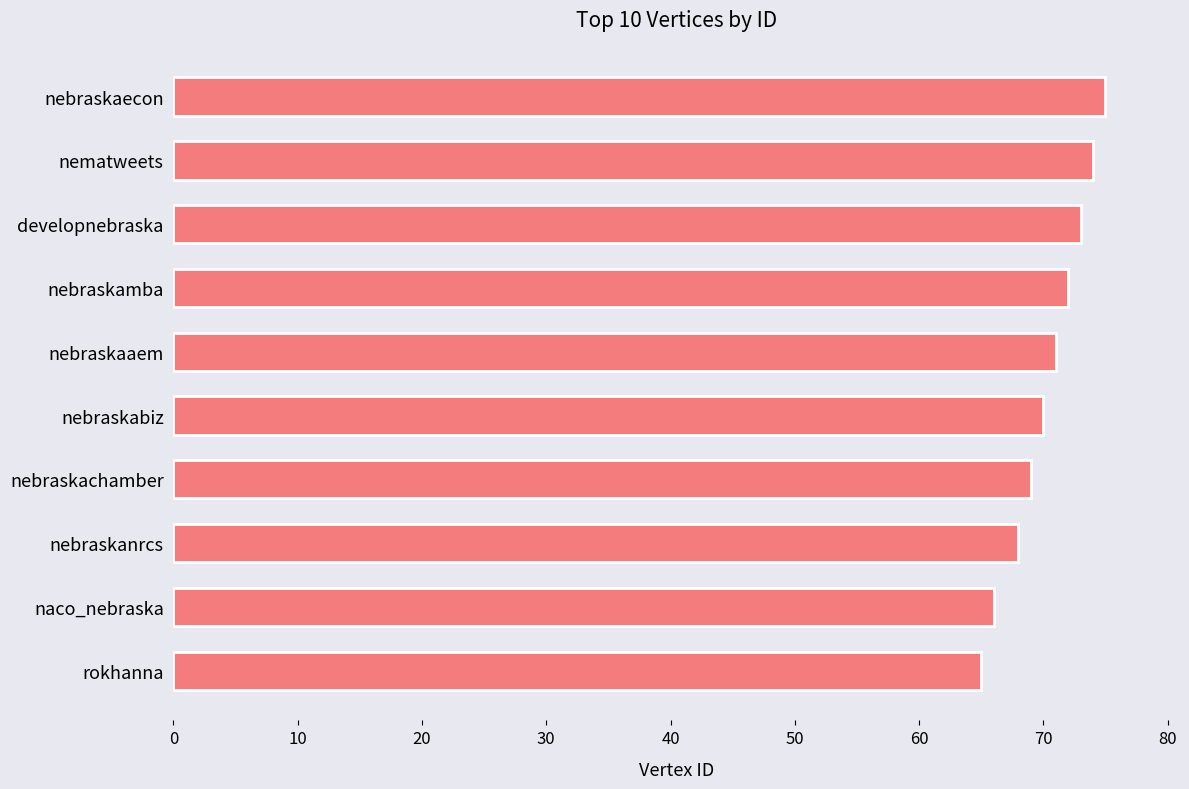

What is the maximum value shown in the chart?

75